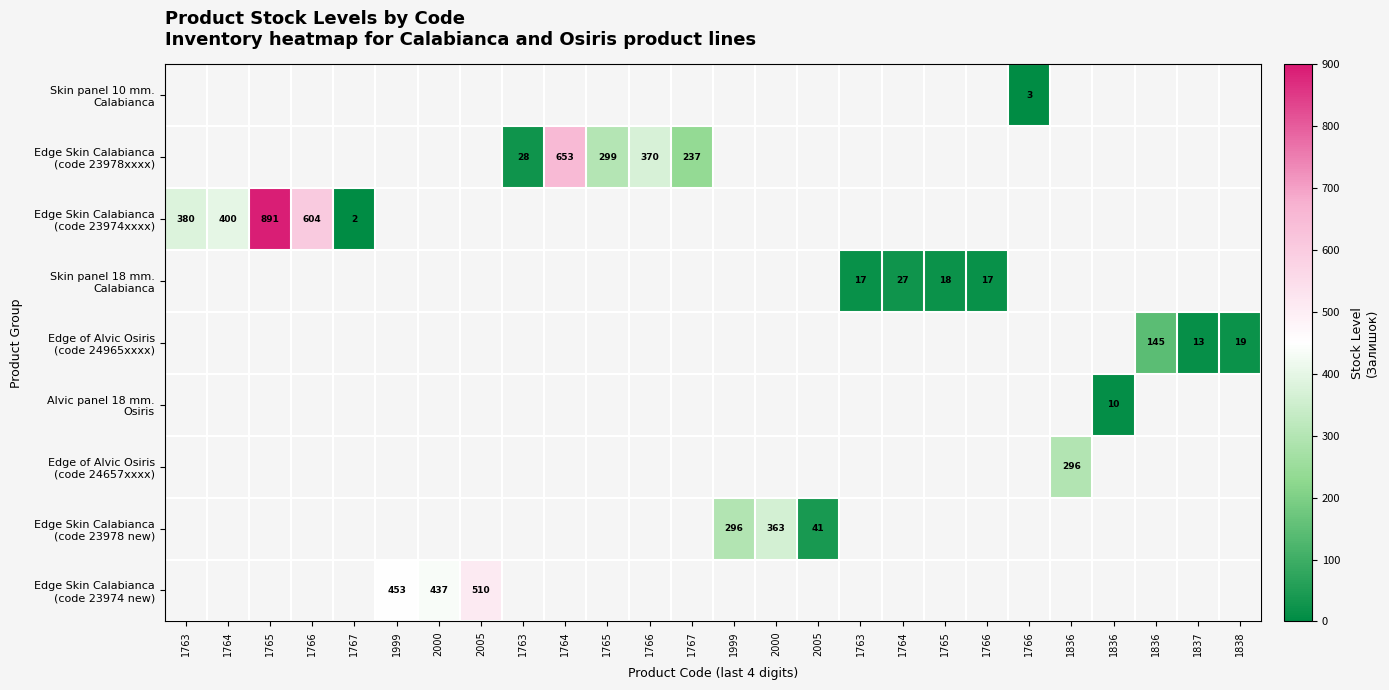

Between 1763 and 1838, which is larger?

1838